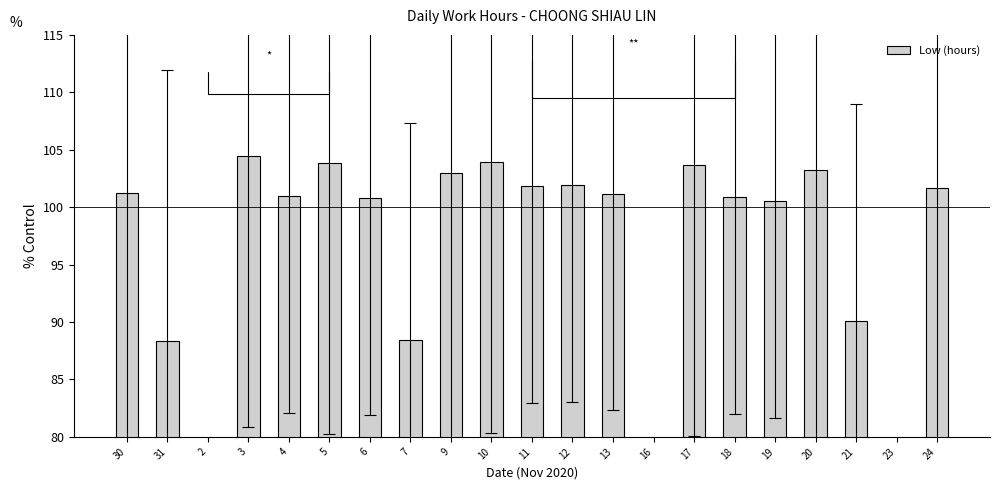

List the labels in order of value, smallest first.

2, 16, 23, 31, 7, 21, 19, 6, 18, 4, 13, 30, 24, 11, 12, 9, 20, 17, 5, 10, 3